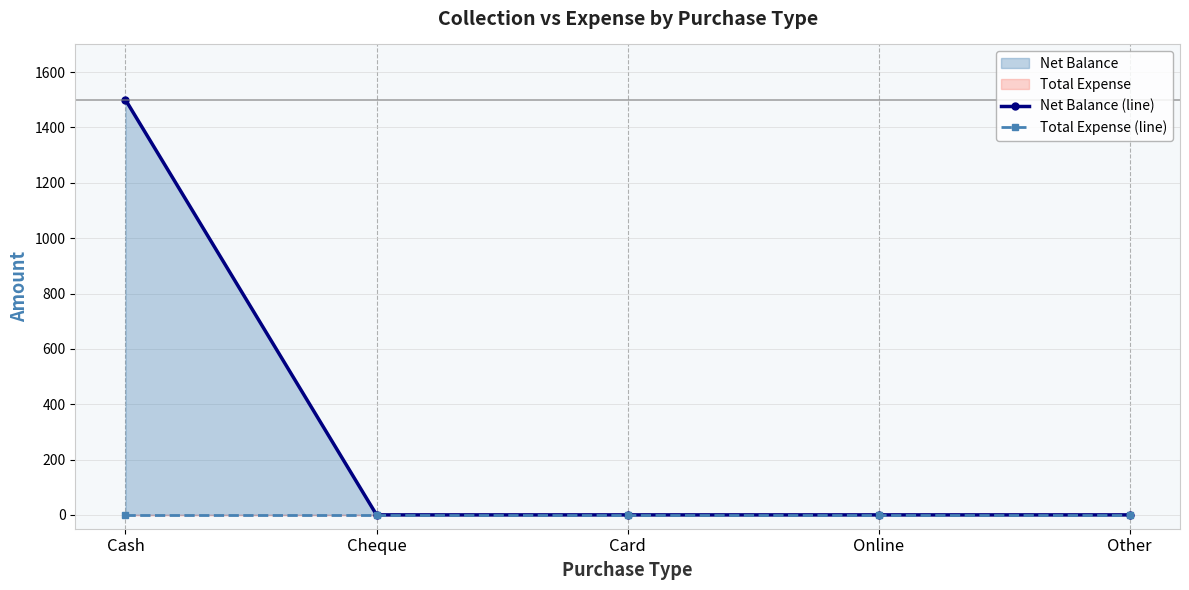

Is the value of Total Expense (line) at Card greater than the value of Net Balance (line) at Cash?

No